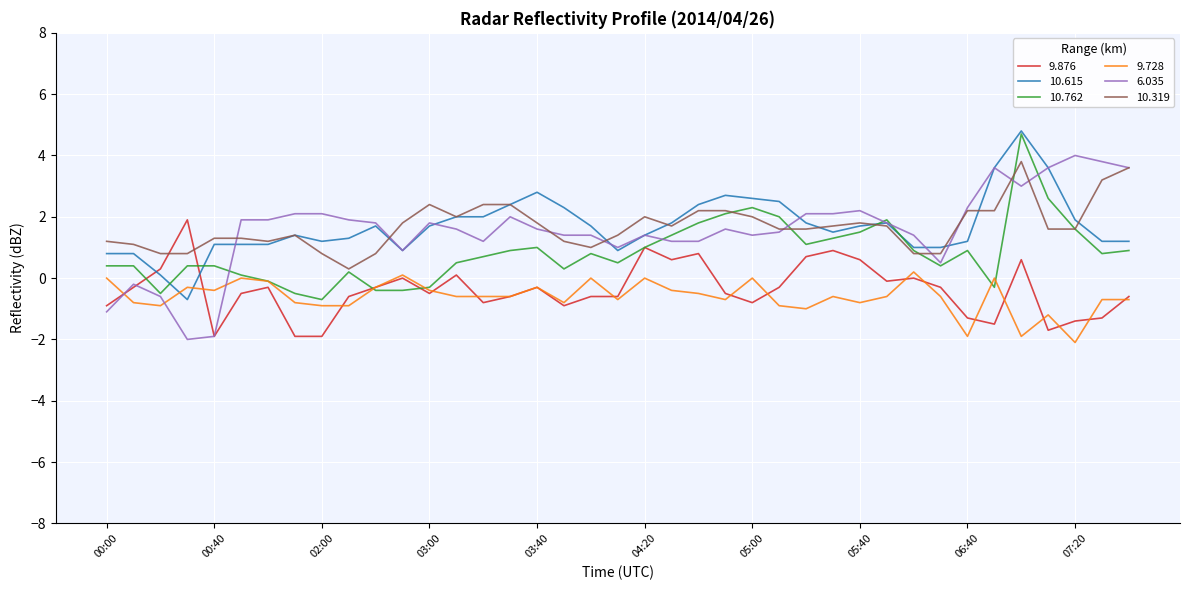

What is the smallest value displayed?

-2.1